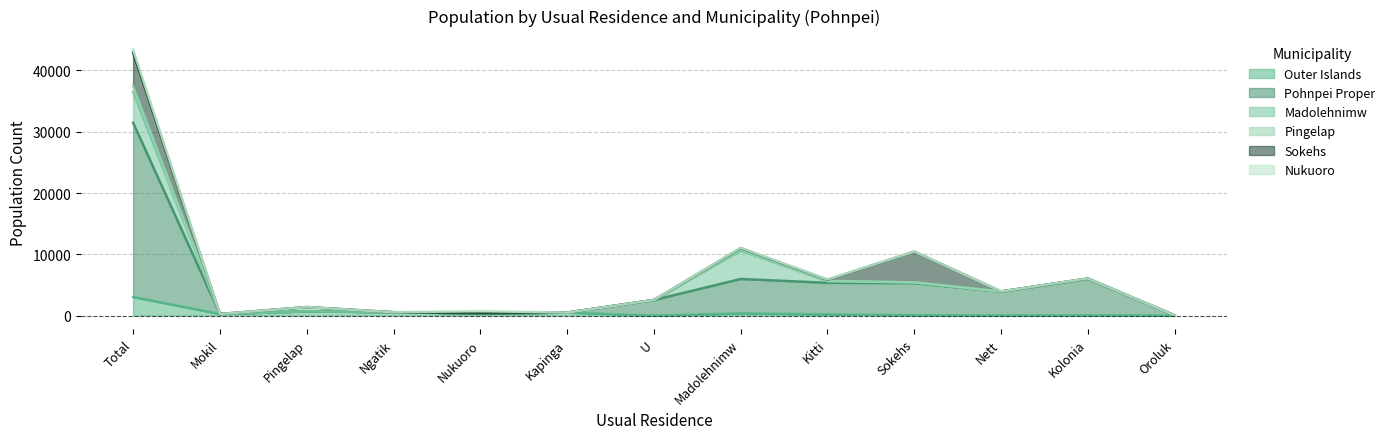

Reading left to right, list all the values displayed in this chart.

Outer Islands: Total=3032	Mokil=260	Pingelap=697	Ngatik=552	Nukuoro=364	Kapinga=489	U=0	Madolehnimw=352	Kitti=197	Sokehs=65	Nett=17	Kolonia=34	Oroluk=5
Pohnpei Proper: Total=28445	Mokil=0	Pingelap=0	Ngatik=0	Nukuoro=0	Kapinga=0	U=2547	Madolehnimw=5629	Kitti=5157	Sokehs=5237	Nett=3891	Kolonia=5966	Oroluk=18
Madolehnimw: Total=5038	Mokil=0	Pingelap=0	Ngatik=0	Nukuoro=0	Kapinga=0	U=0	Madolehnimw=4617	Kitti=249	Sokehs=102	Nett=25	Kolonia=37	Oroluk=8
Pingelap: Total=933	Mokil=0	Pingelap=697	Ngatik=0	Nukuoro=0	Kapinga=0	U=0	Madolehnimw=133	Kitti=66	Sokehs=23	Nett=5	Kolonia=6	Oroluk=3
Sokehs: Total=5475	Mokil=0	Pingelap=0	Ngatik=0	Nukuoro=0	Kapinga=0	U=0	Madolehnimw=275	Kitti=179	Sokehs=5005	Nett=4	Kolonia=10	Oroluk=2
Nukuoro: Total=509	Mokil=0	Pingelap=0	Ngatik=0	Nukuoro=364	Kapinga=0	U=0	Madolehnimw=65	Kitti=44	Sokehs=20	Nett=5	Kolonia=10	Oroluk=1